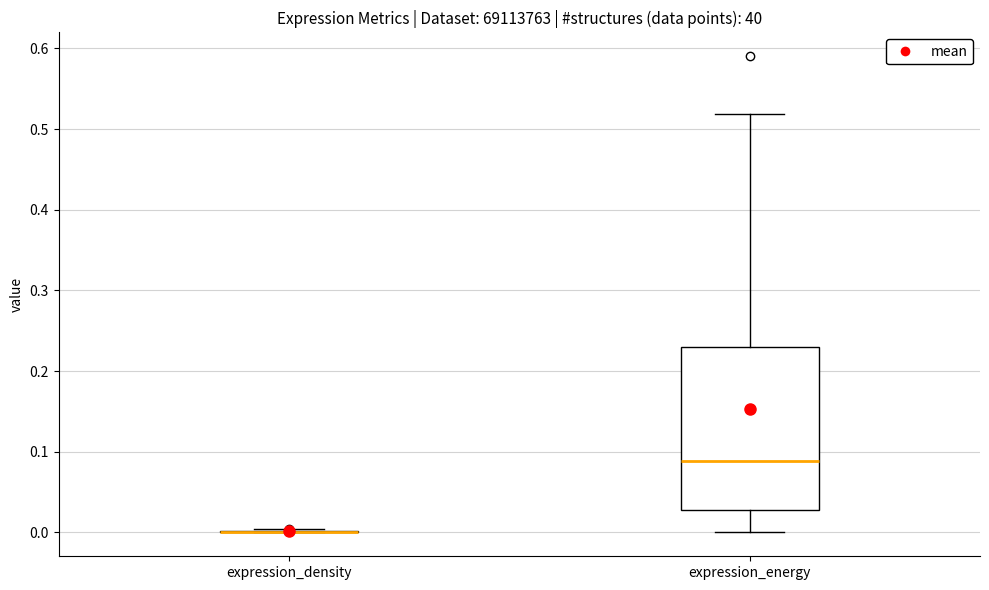

Which box is the tallest, from its lower edge to its upper edge?

expression_energy